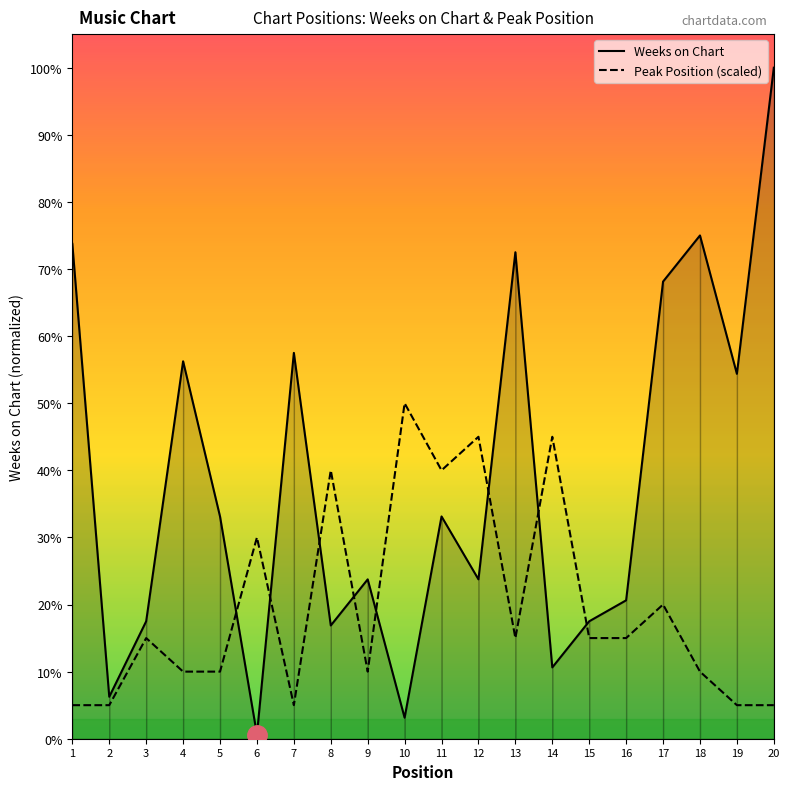

How many intersections are there between Weeks on Chart and Peak Position?

8